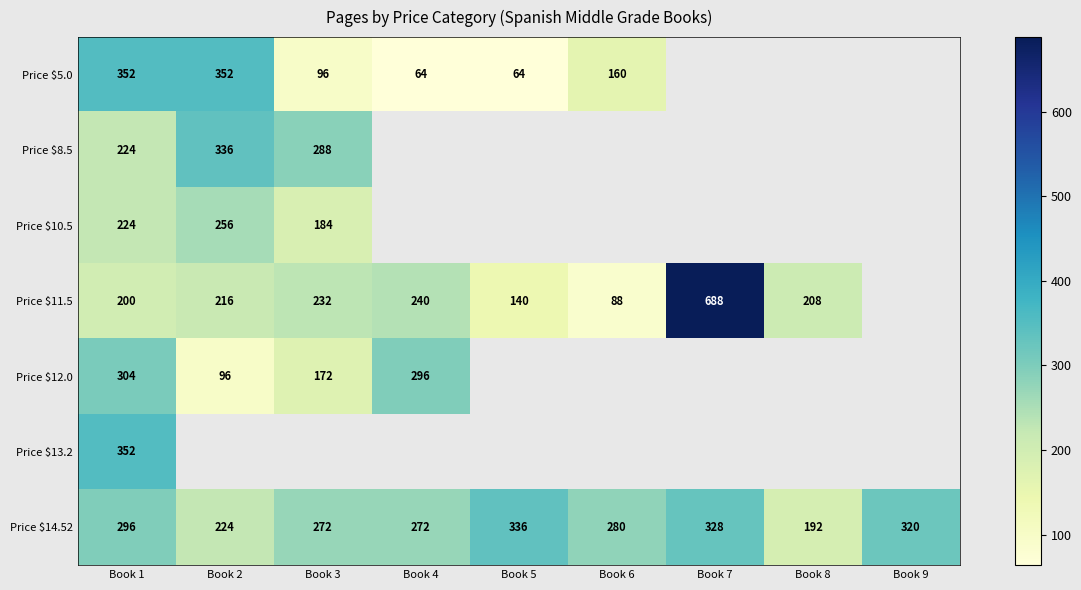

What is the maximum value shown in the chart?

688.0